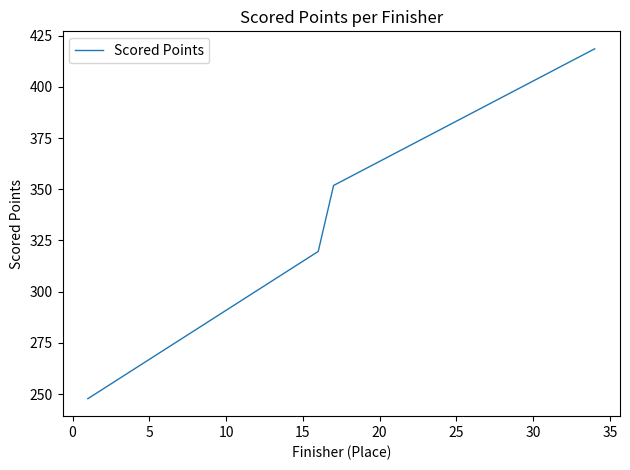

What is the maximum value shown in the chart?

418.6